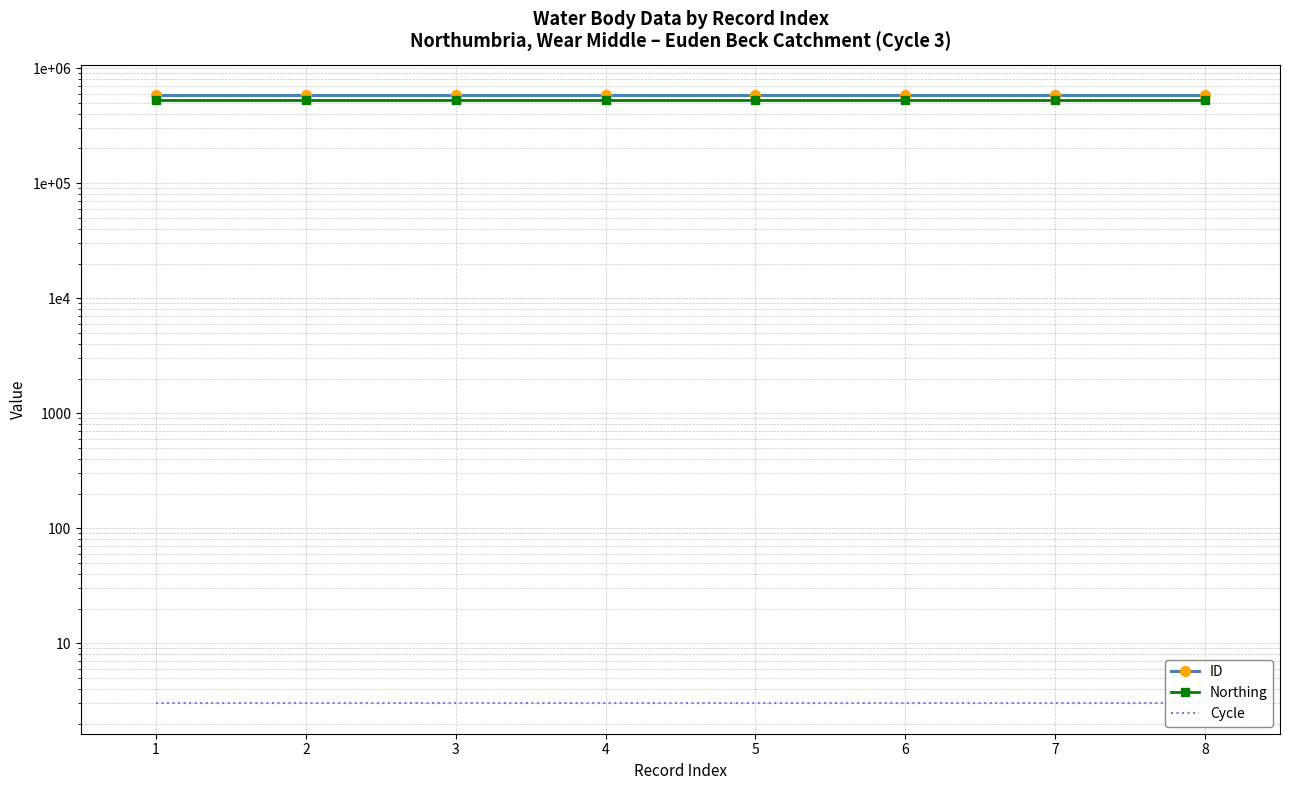

What is the value of the Northing point at the 5th from the left?

529661